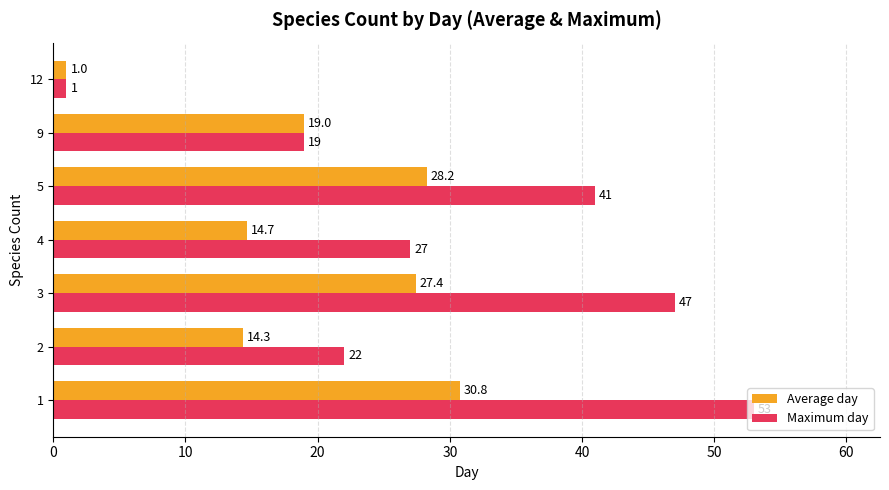

The value of Maximum day at 5 is 54.2. True or false?

False